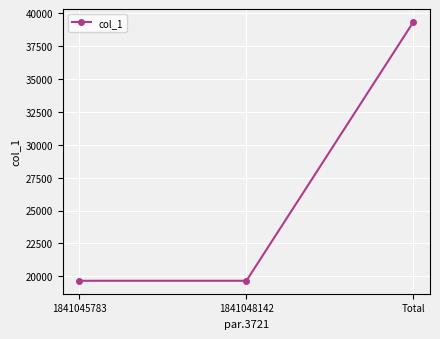

What is the label of the 3rd point from the right?

1841045783